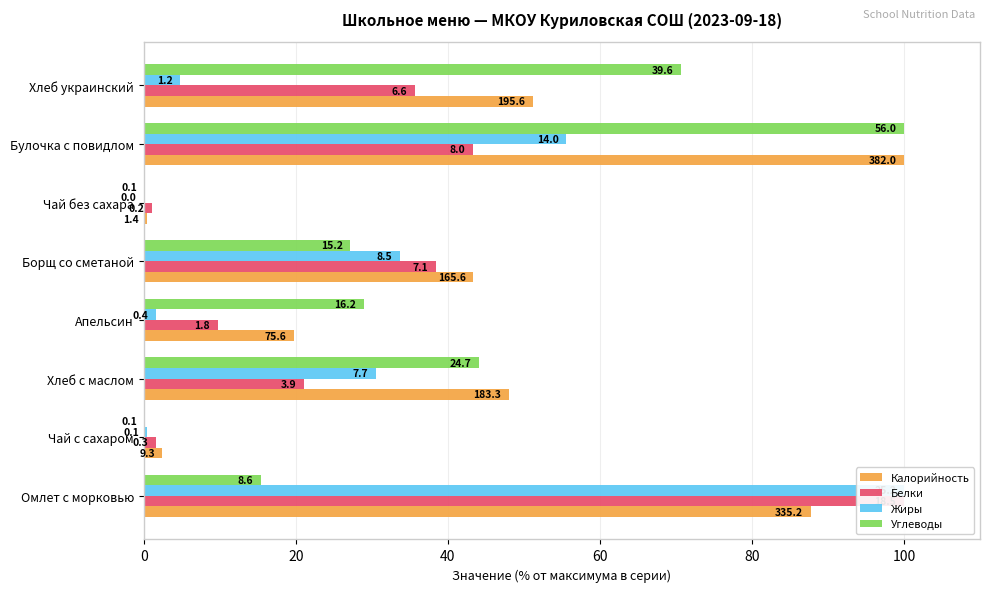

Rank the series by their maximum value, from lowest to highest.

Калорийность, Белки, Жиры, Углеводы